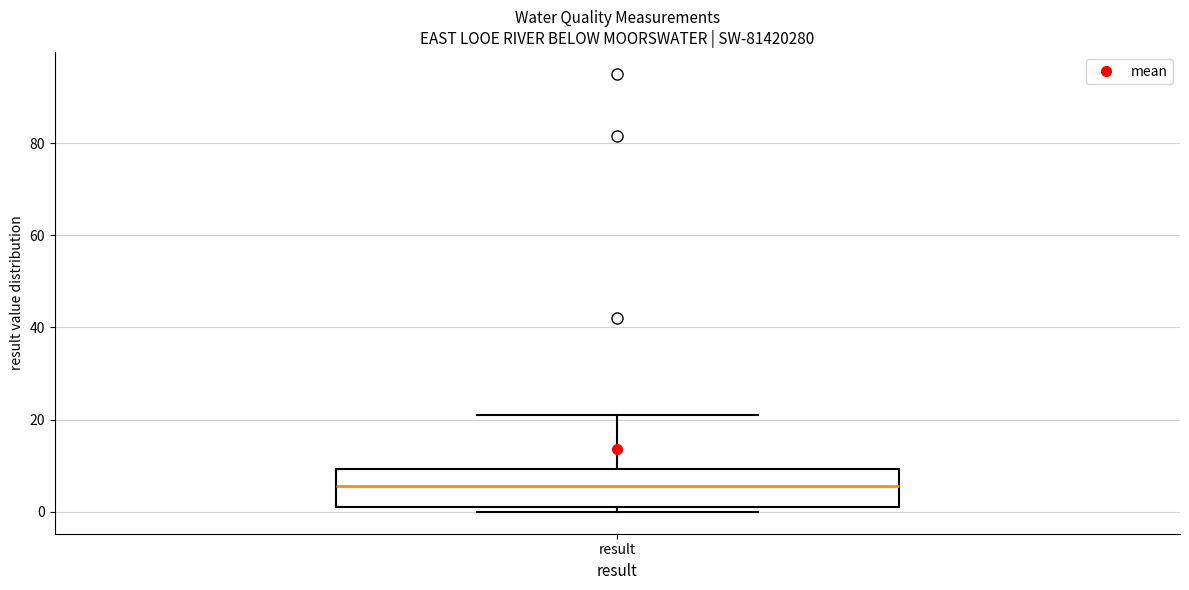

Transcribe this box plot: give where the median line is, the range the box spans, and where the two whiskers end, as read against the y-axis. The values are not printed on the chart, so give them approximately, as read against the axis.

median 6, box 2 to 10, whiskers 0 to 22